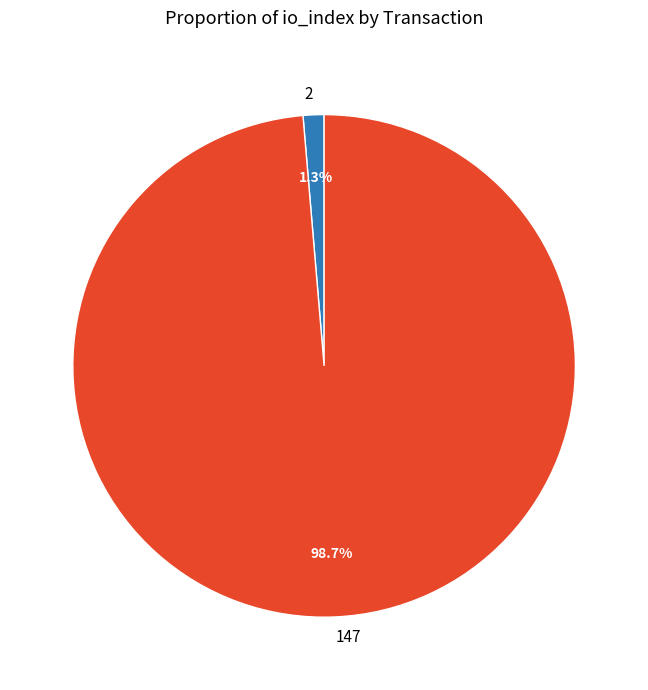

Does 147 account for over 50% of the chart?

Yes